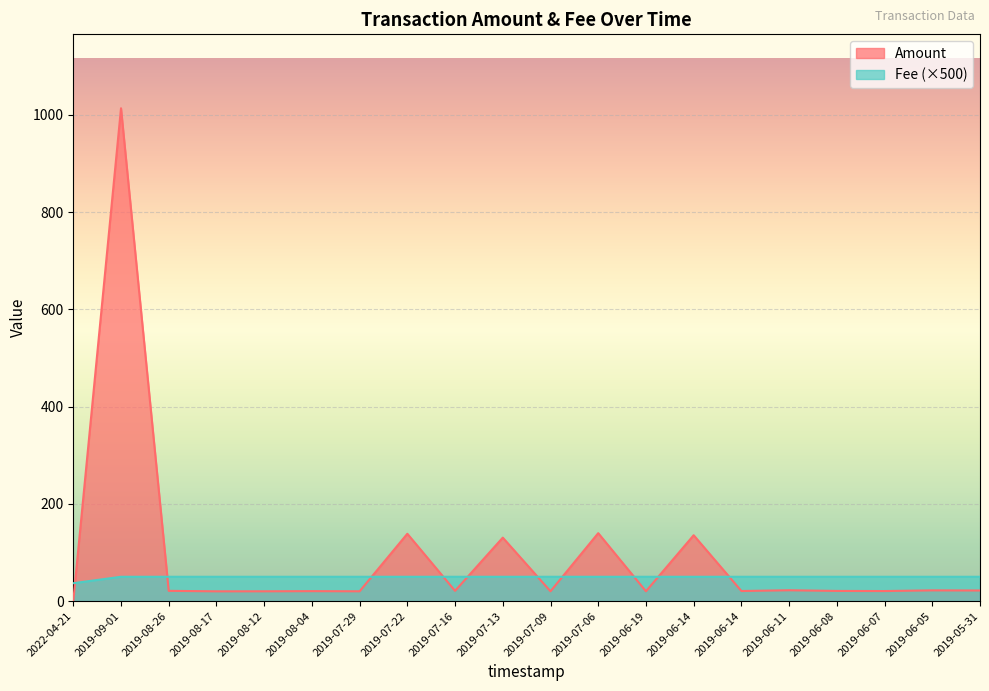

Which has a higher value, 2019-07-13 or 2019-06-14?

2019-07-13